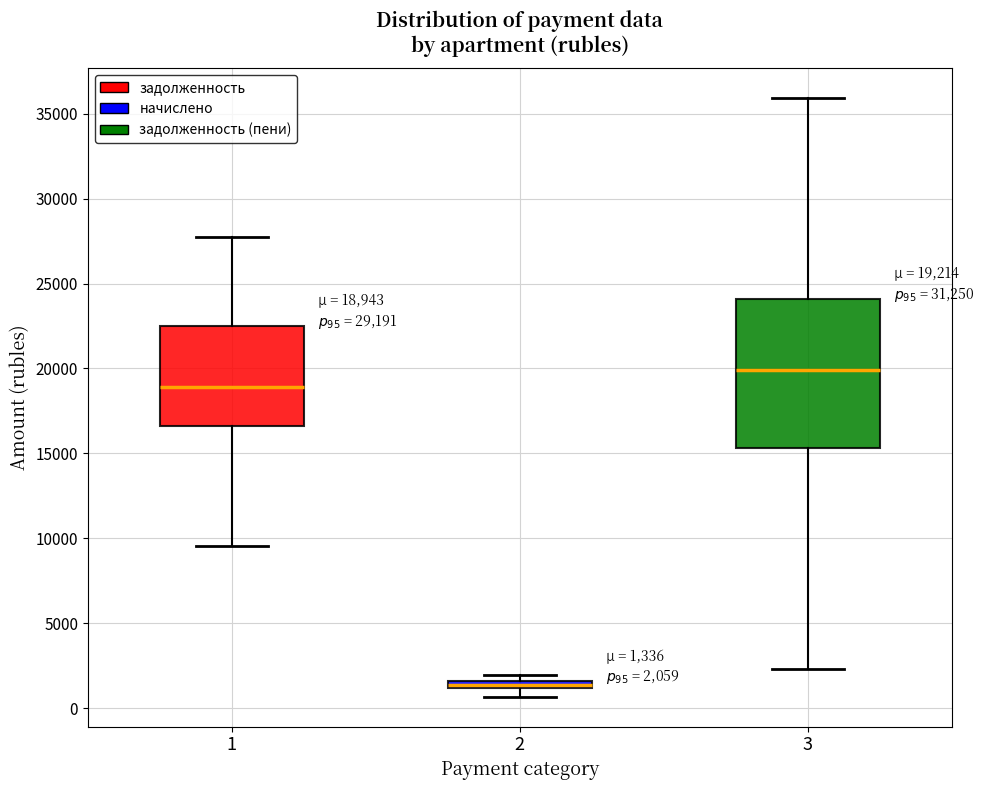

Comparing the boxes themselves (not the whiskers), which one is the tallest?

3